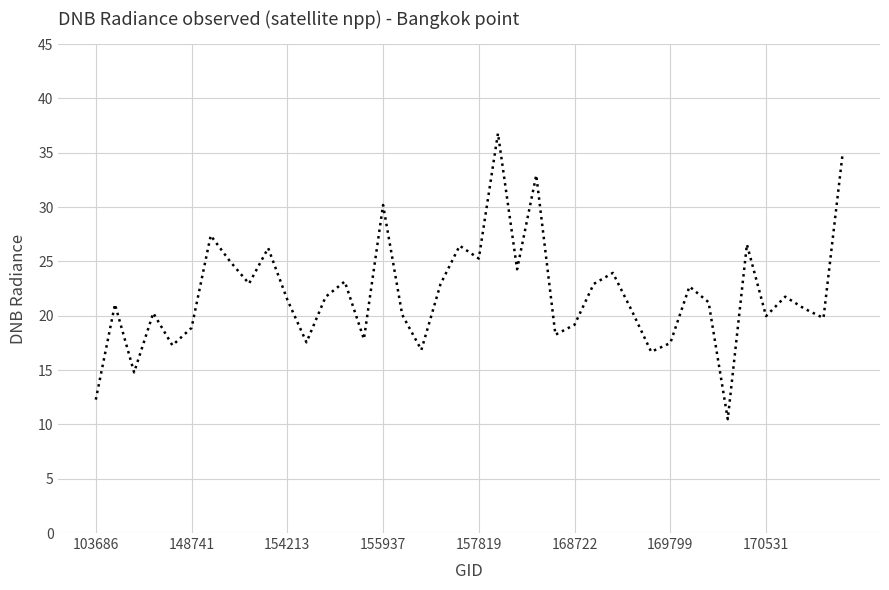

True or false: the data has more than 0 interior local peaks.

True